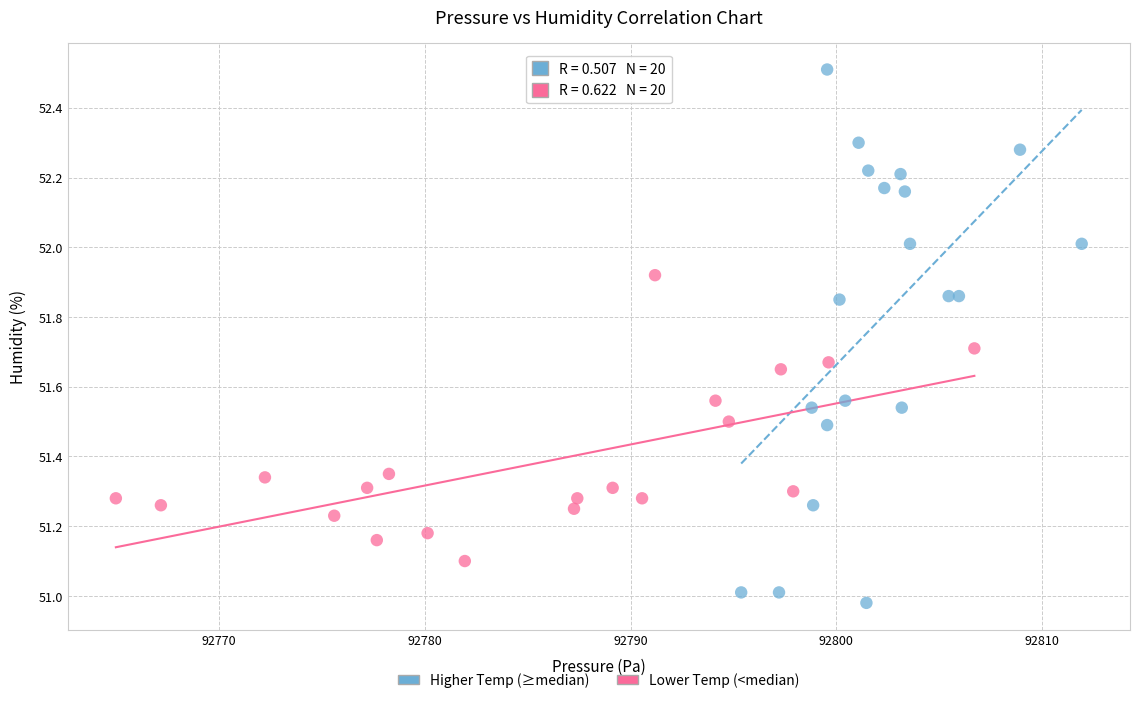

Which series reaches the maximum Y coordinate?

Higher Temp (≥median)